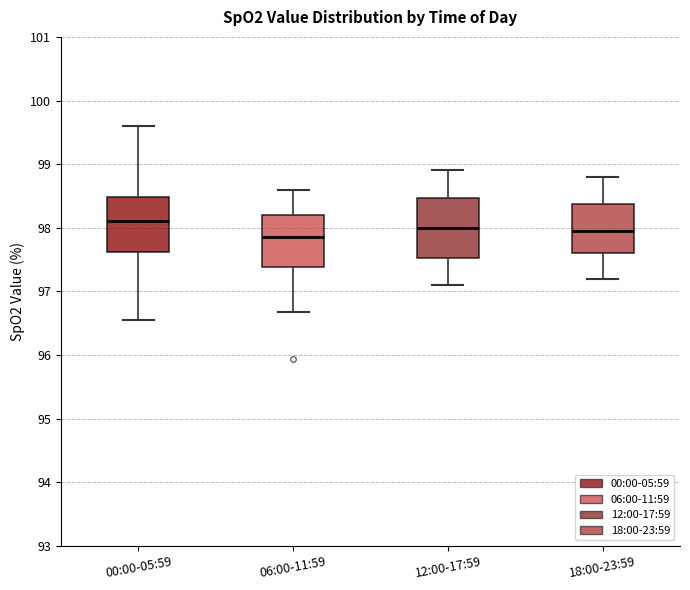

Reading left to right, read every box against the y-axis: the position of its median line, the range the box covers, and the ends of its whiskers. The values are not printed on the chart, so give them approximately, as read against the axis.

00:00-05:59: median 98.1, box 97.6 to 98.5, whiskers 96.6 to 99.6
06:00-11:59: median 97.9, box 97.4 to 98.2, whiskers 96.7 to 98.6
12:00-17:59: median 98.0, box 97.5 to 98.5, whiskers 97.1 to 98.9
18:00-23:59: median 98.0, box 97.6 to 98.4, whiskers 97.2 to 98.8